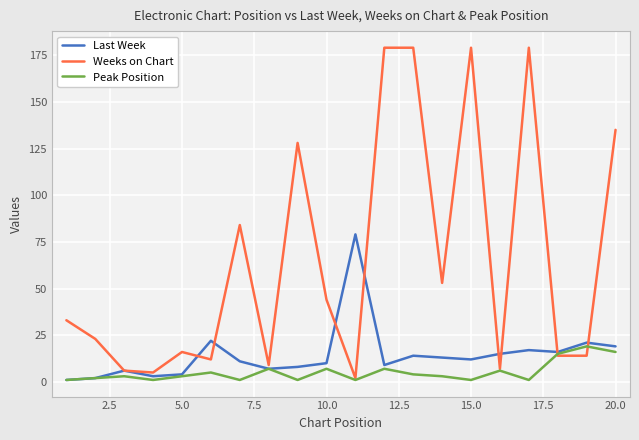

Which series has the largest range (max minus min)?

Weeks on Chart